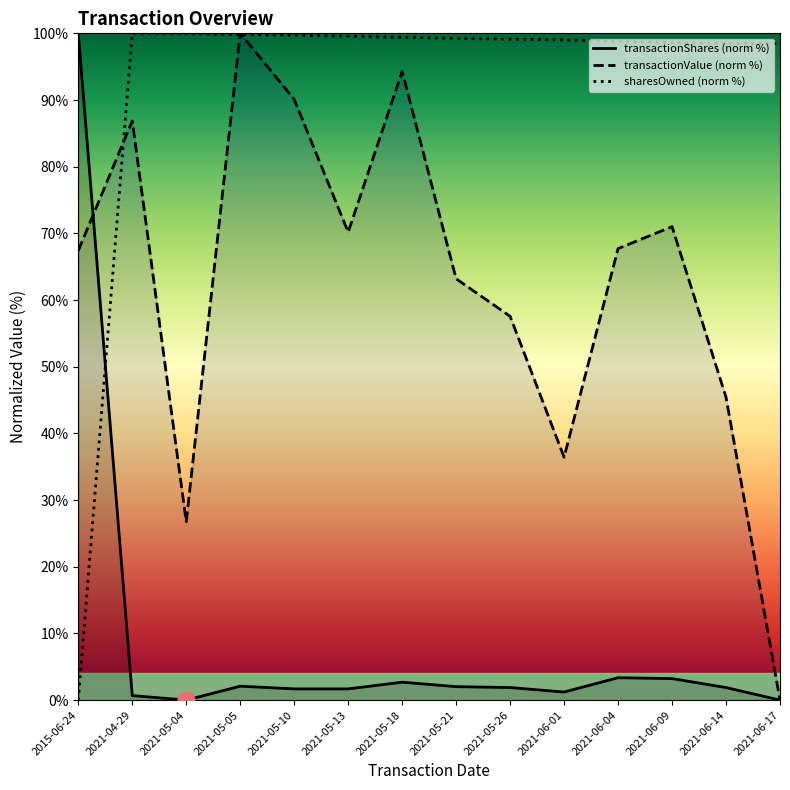

How many series are shown in this chart?

3